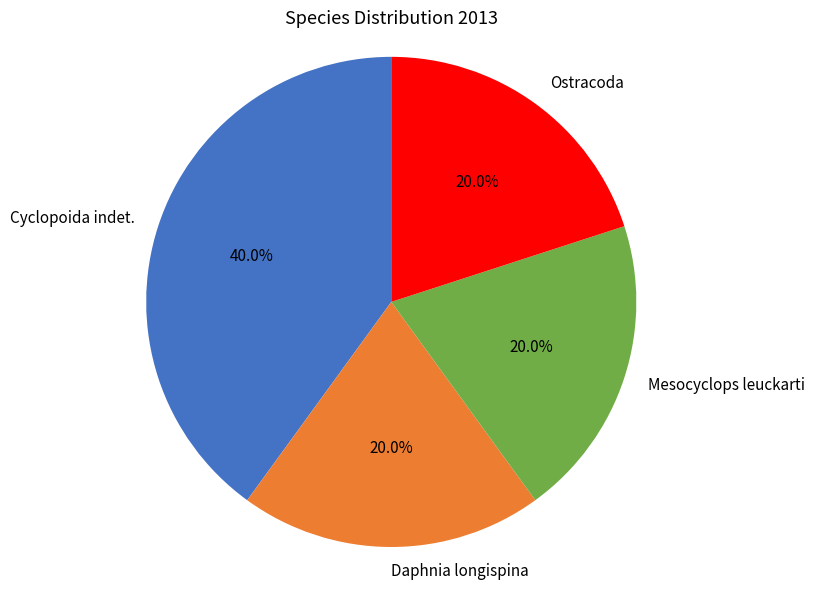

Is there any slice that represents more than half of the pie?

No